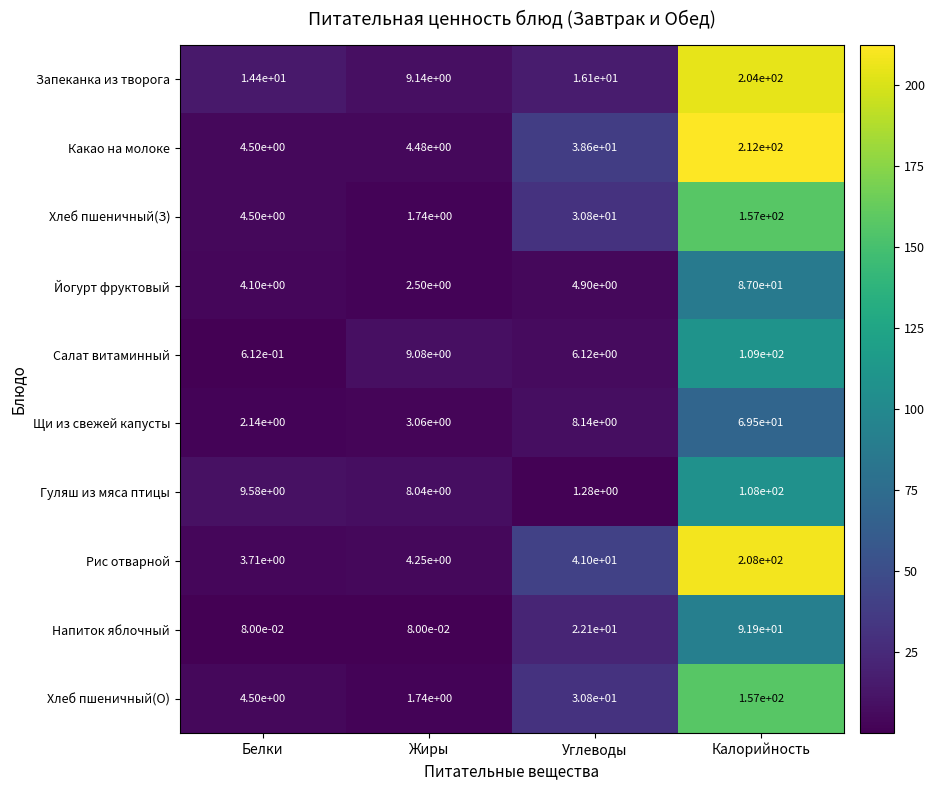

At which category is the sum across all series the highest?

Калорийность